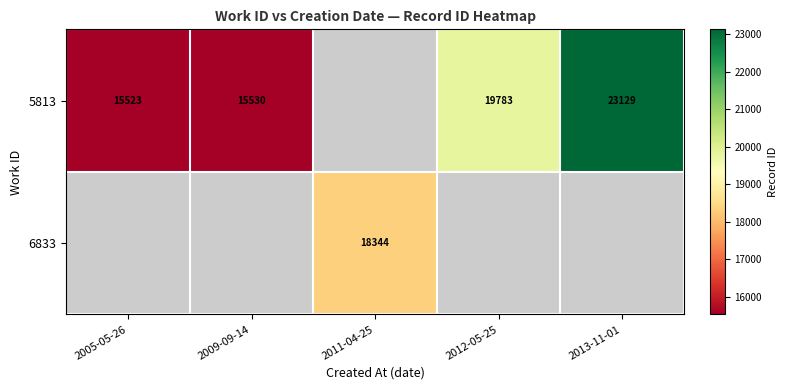

Which has a higher value, 2012-05-25 or 2009-09-14?

2012-05-25